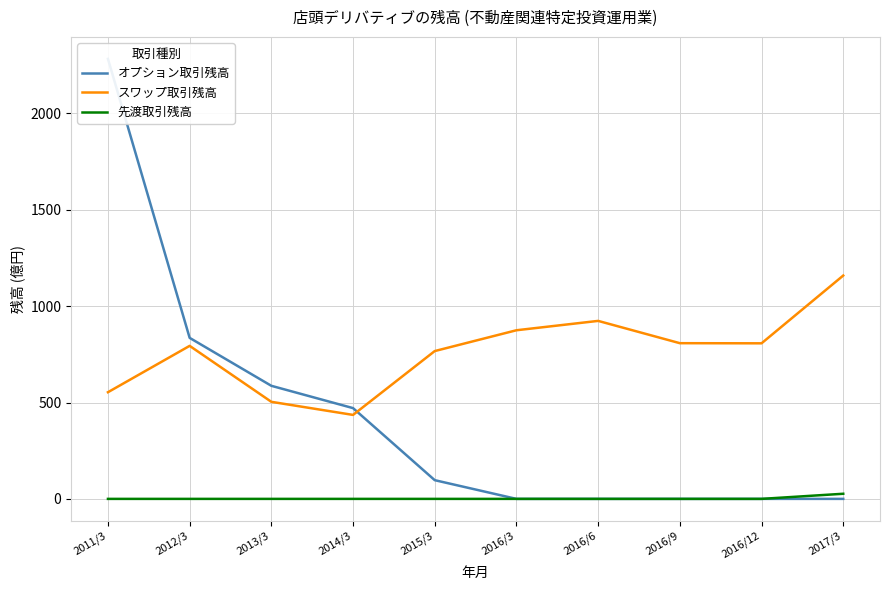

The 先渡取引残高 series shows 15.8 at 2016/3. True or false?

False